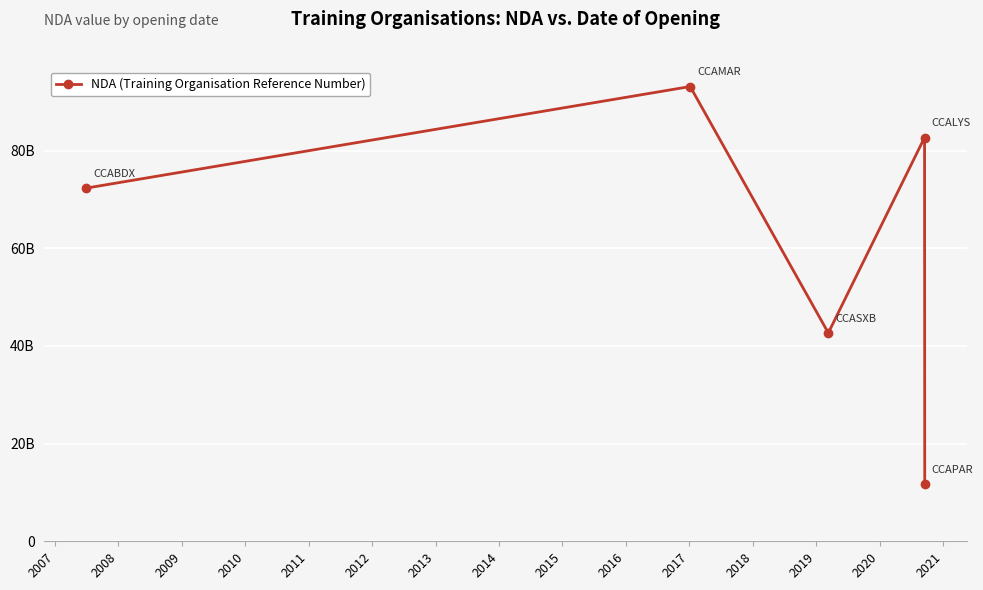

Is this an area chart (filled region under the line)?

No